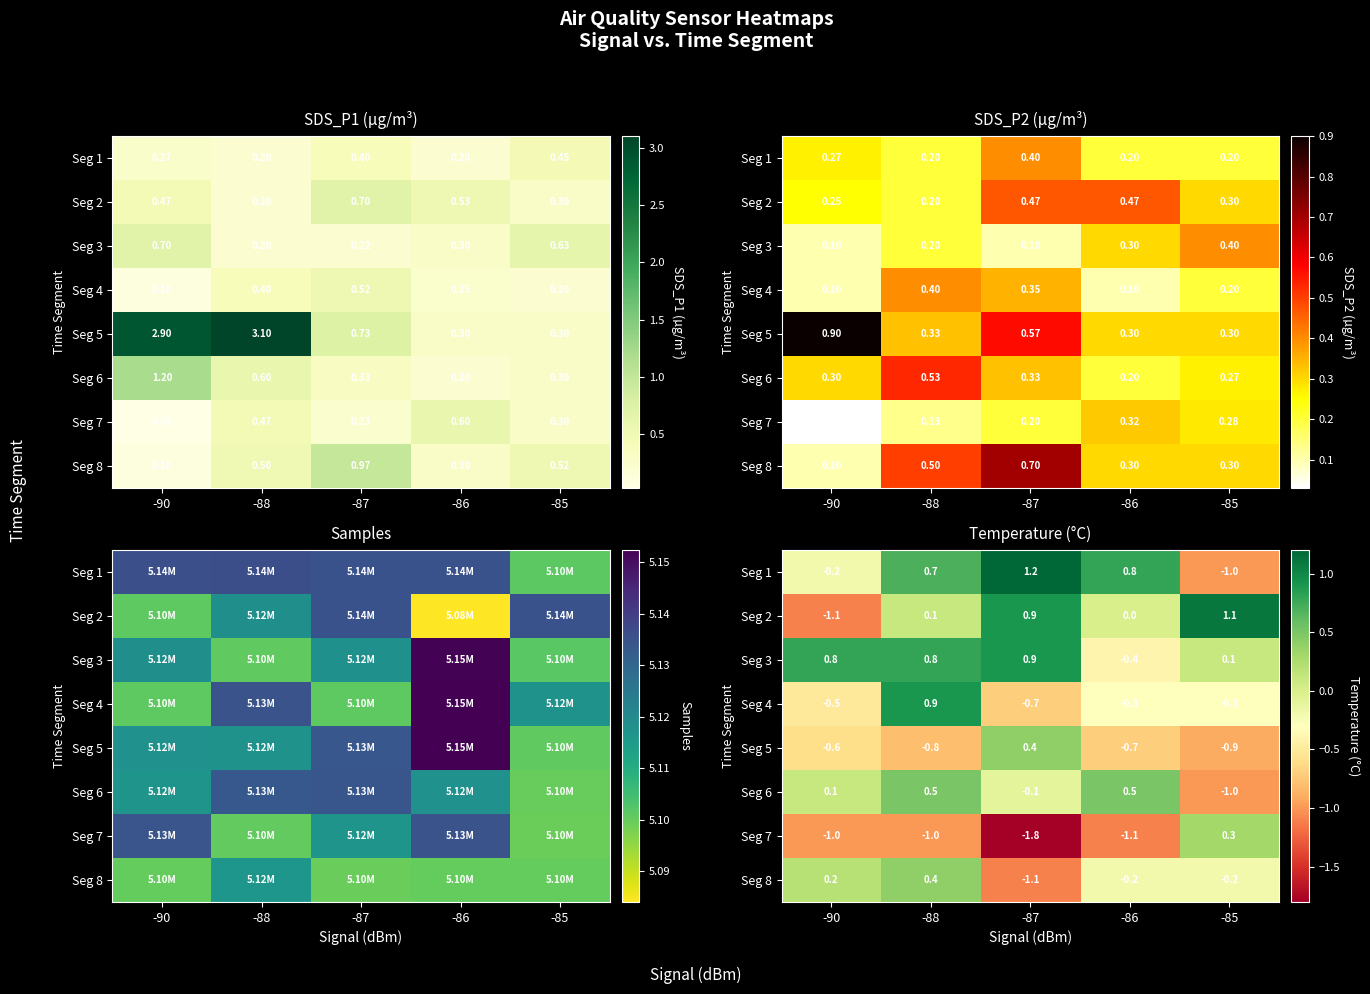

How many values in Seg 3 are above zero?

4